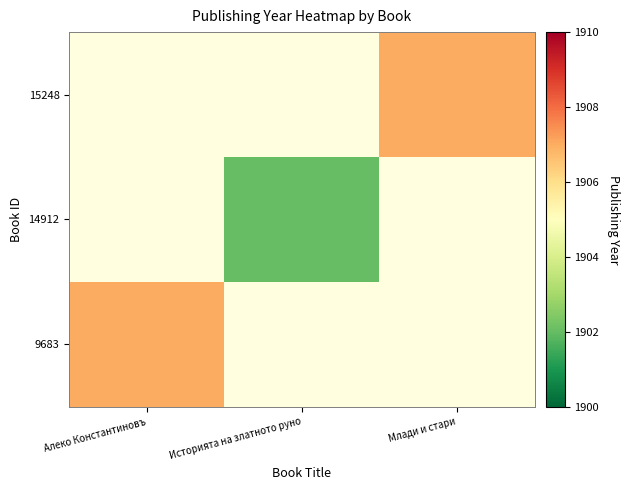

At how many categories does at least one series exceed 1904?

2